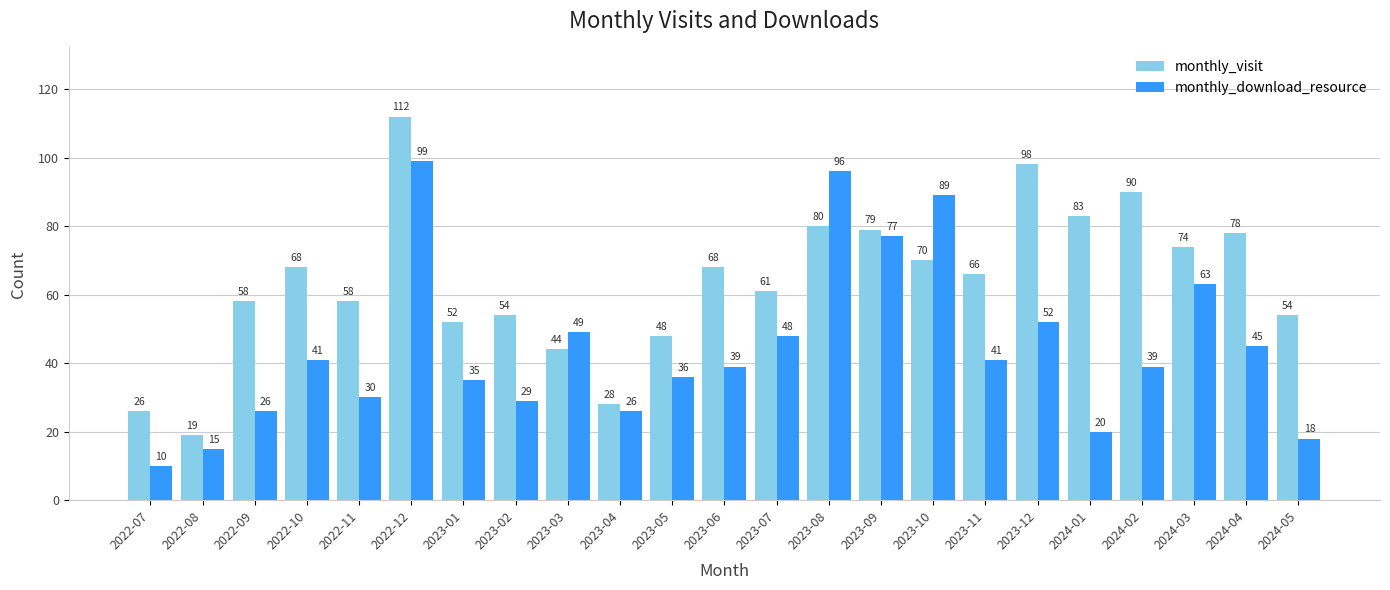

Rank the series by their maximum value, from lowest to highest.

monthly_download_resource, monthly_visit